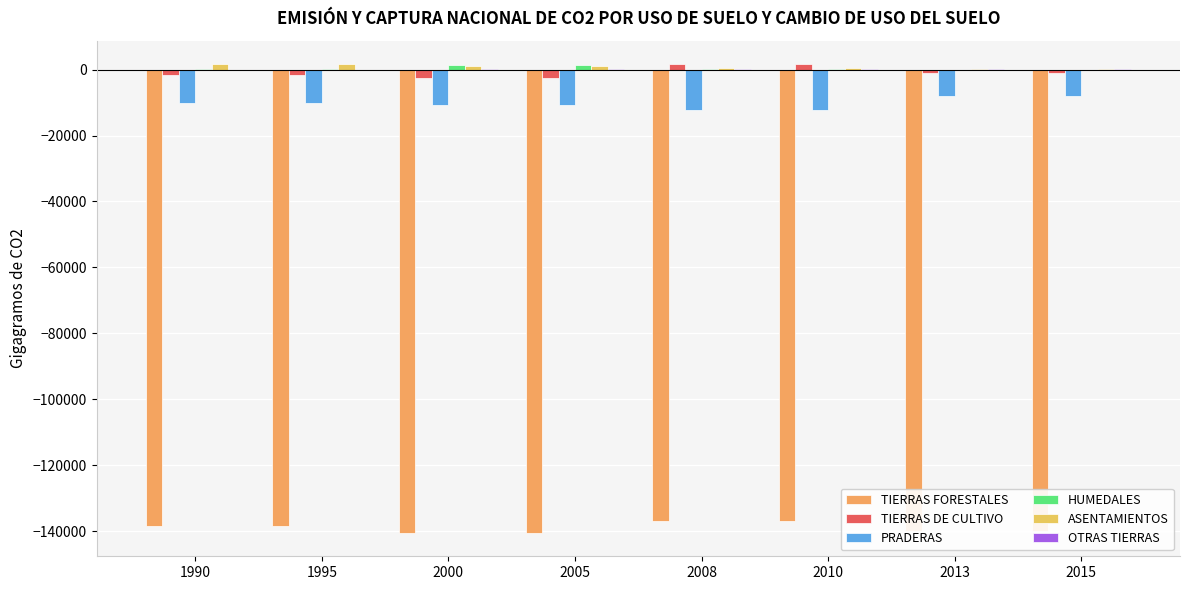

How many groups of bars are there?

8